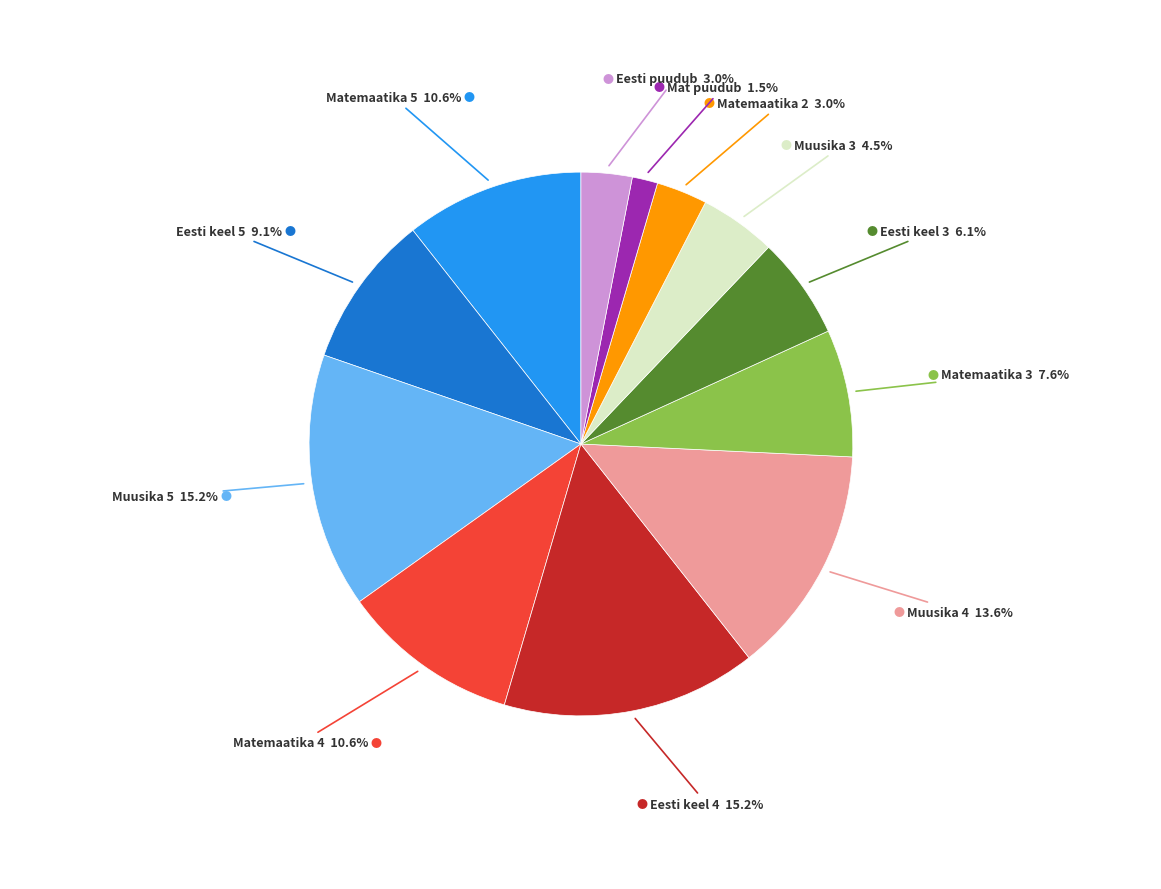

Is there a majority slice in this chart?

No